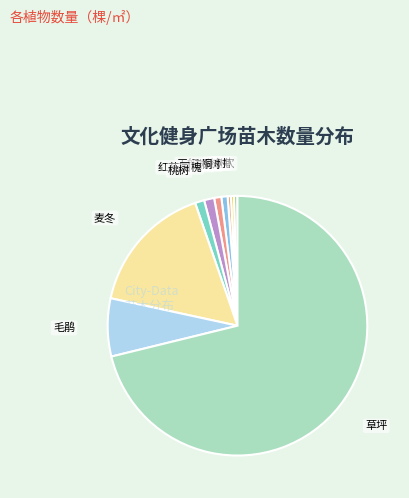

Which has a higher value, 草坪 or 毛鹃?

草坪